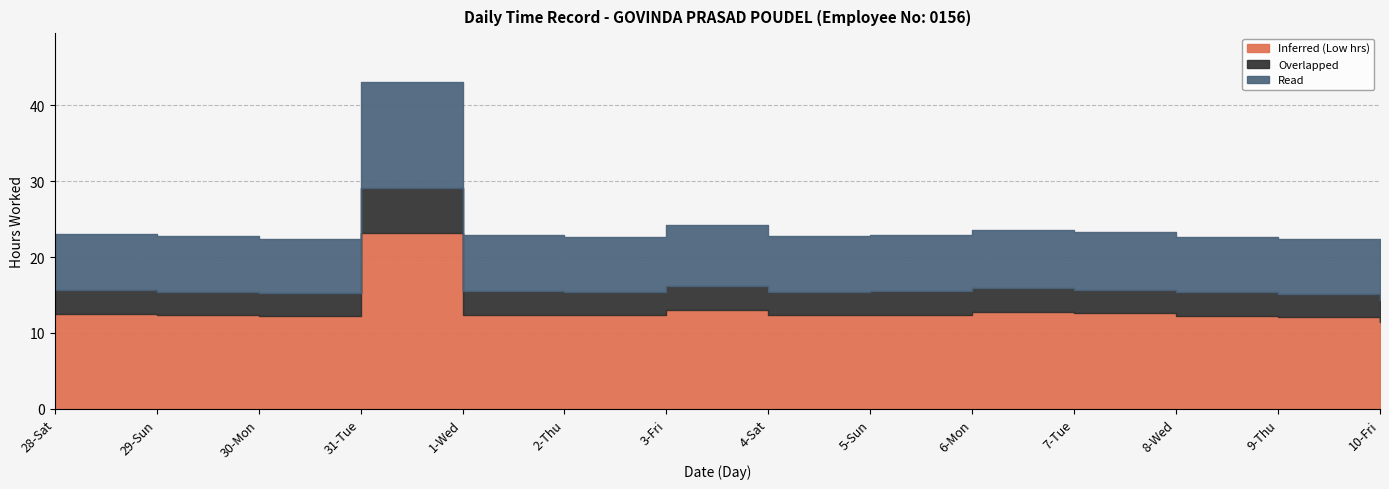

What position from the right is 6-Mon?

5